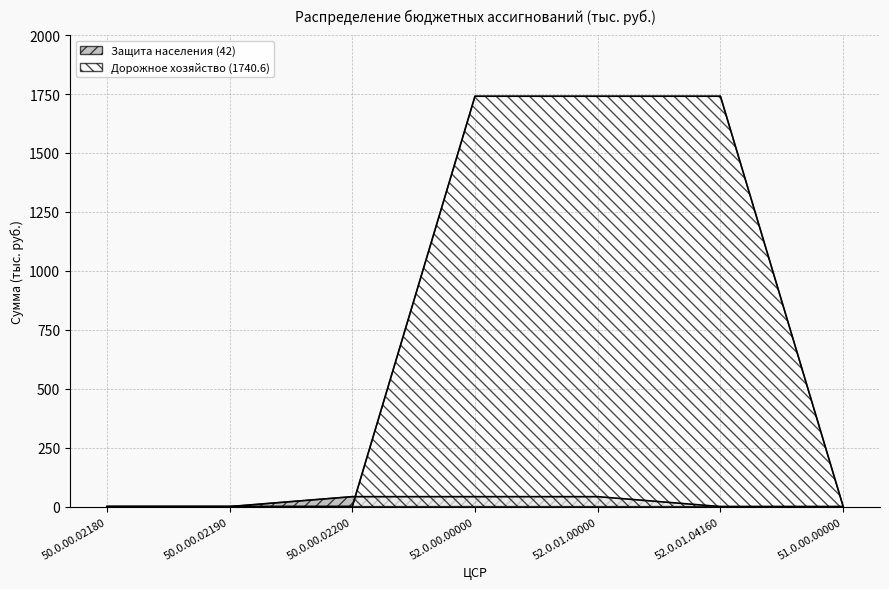

Rank the series by their maximum value, from lowest to highest.

Защита населения (42), Дорожное хозяйство (1740.6)